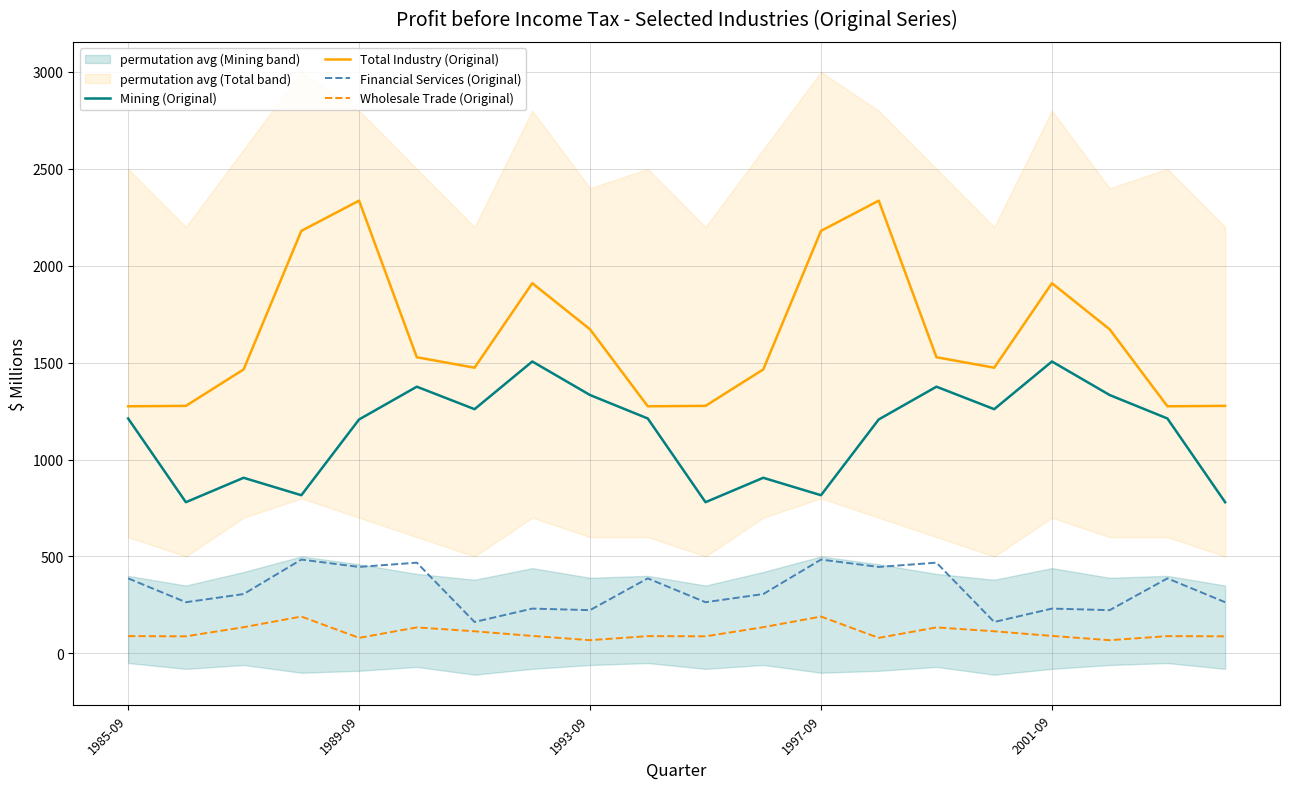

What is the difference between the maximum and second lowest values in the Wholesale Trade (Original) series?

122